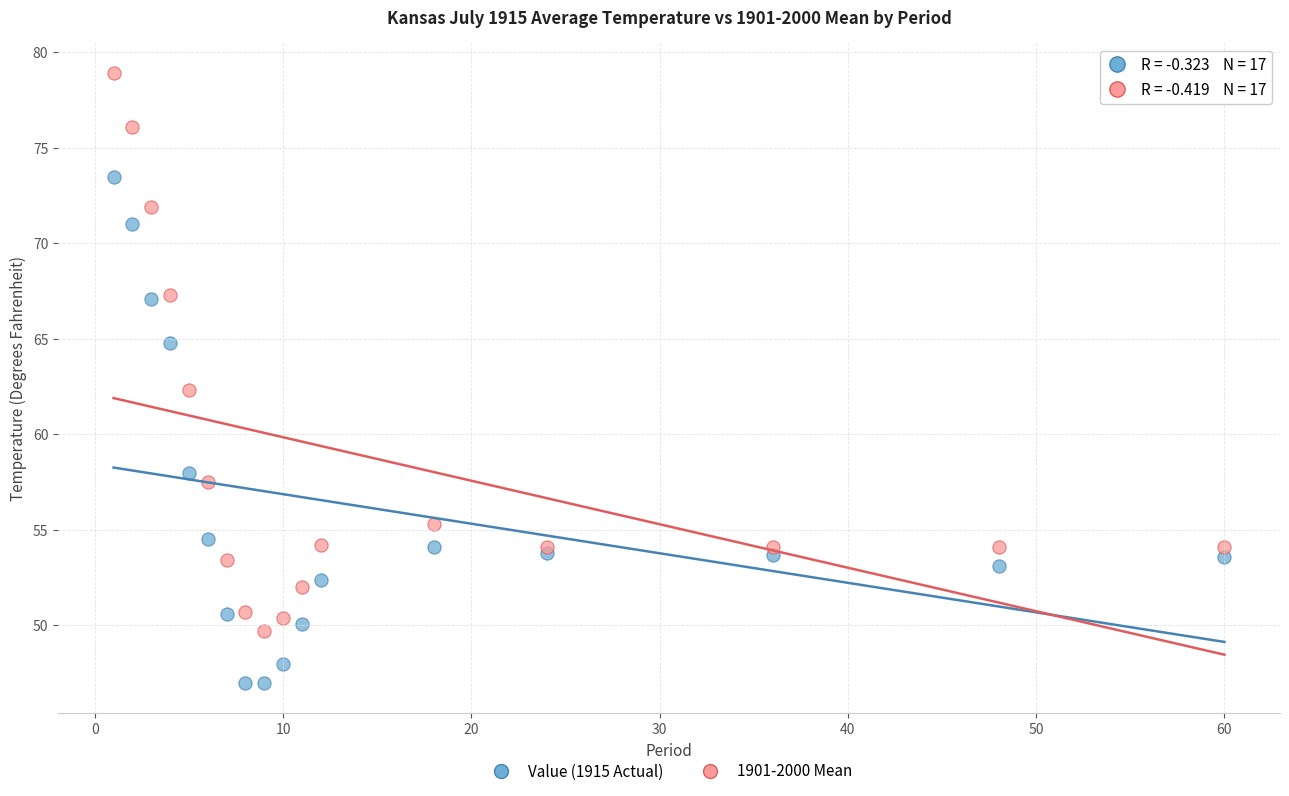

Which series contains the highest Y value?

1901-2000 Mean